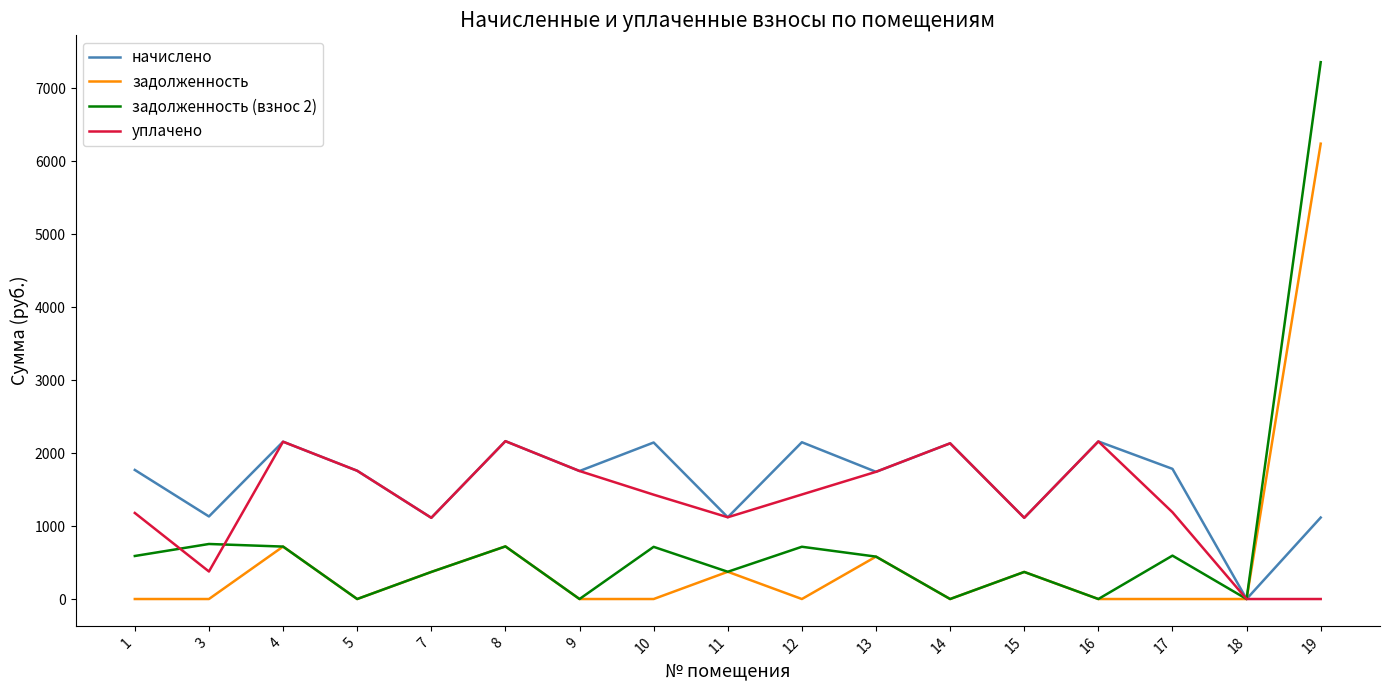

What is the difference between the highest and lowest values at 9?

1755.0